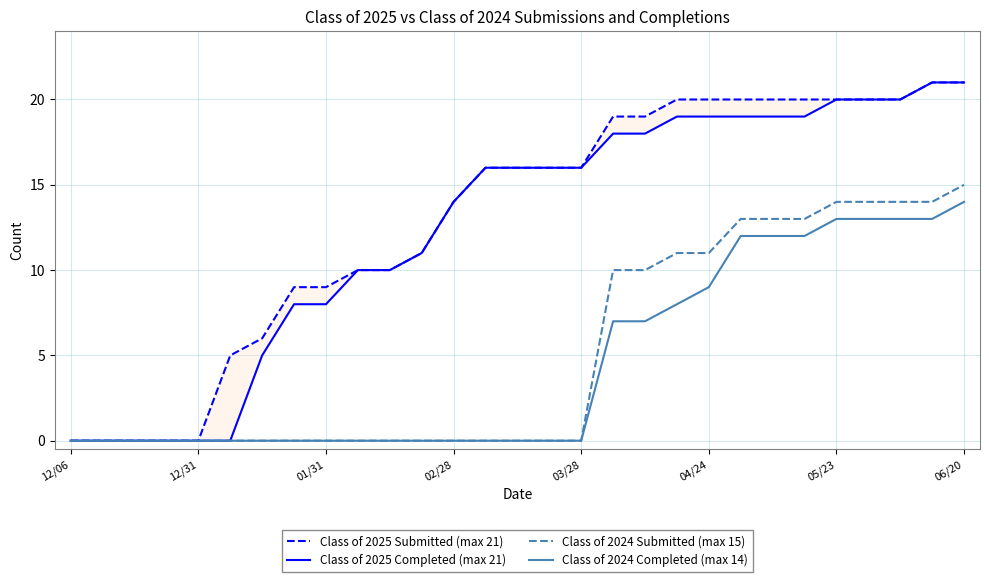

True or false: Class of 2024 Submitted (max 15) has a value of 6 at 02/28.

False